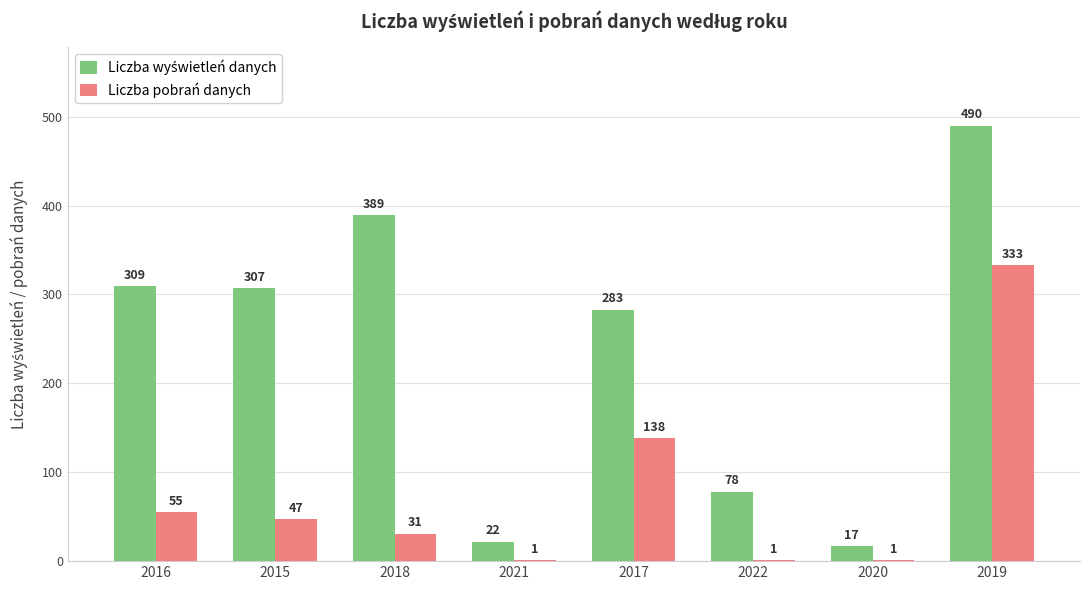

At which label does Liczba pobrań danych first exceed 47?

2016